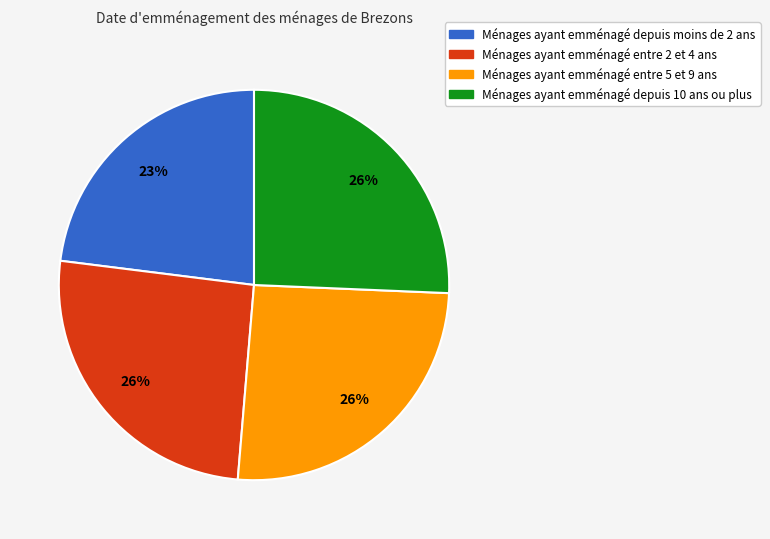

Does any single category account for the majority?

No